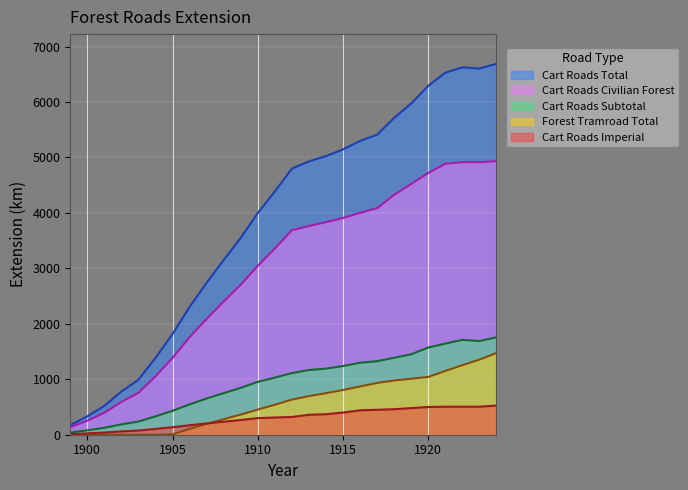

Is the value of Cart Roads Total at 1903 greater than the value of Cart Roads Subtotal at 1920?

No